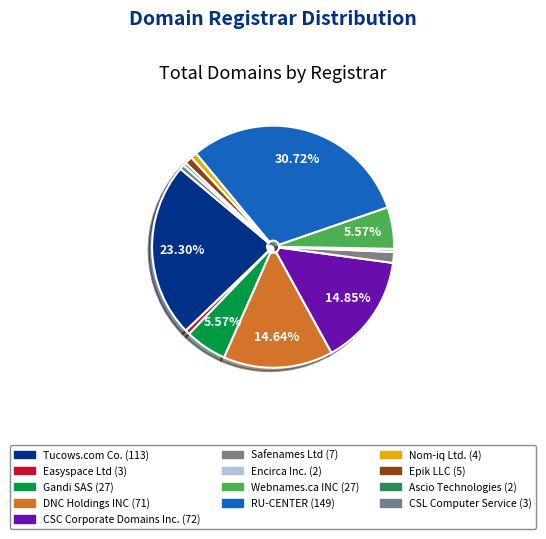

Which has a higher value, Webnames.ca INC or CSC Corporate Domains Inc.?

CSC Corporate Domains Inc.